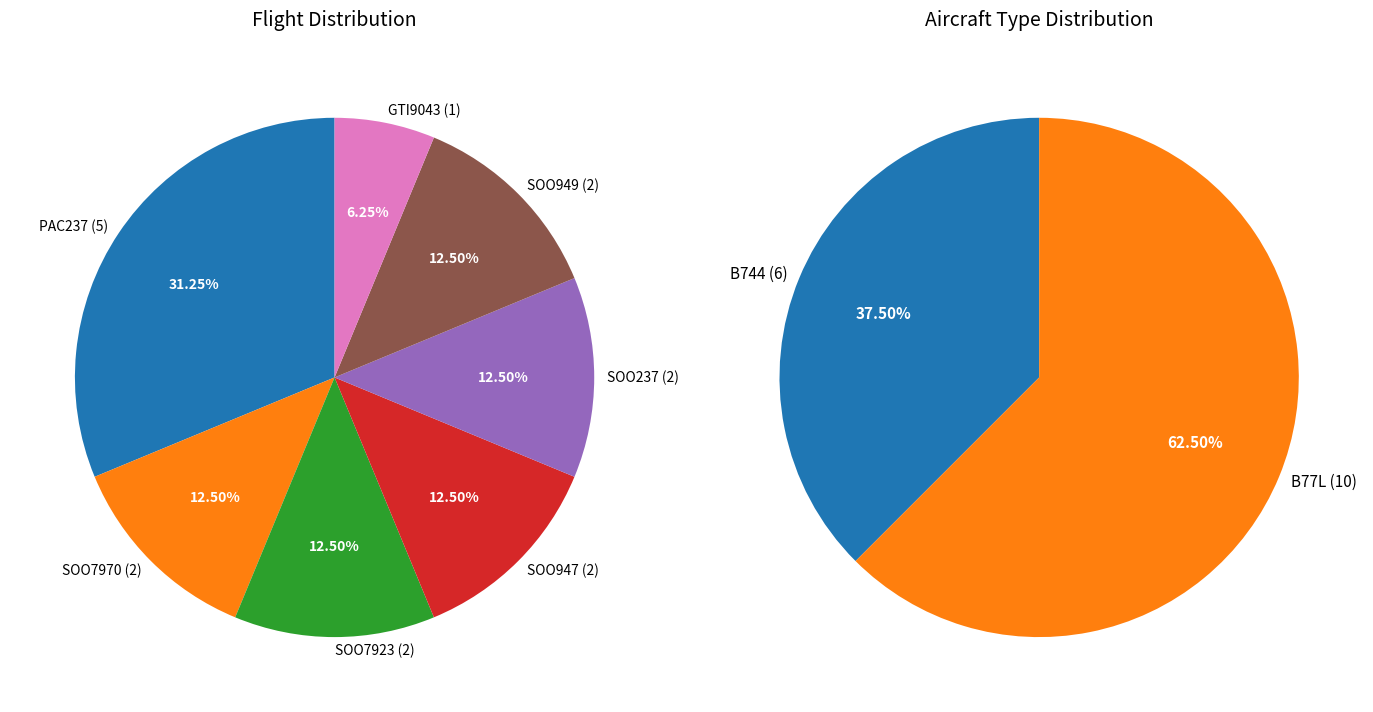

Which slice is the largest?

PAC237